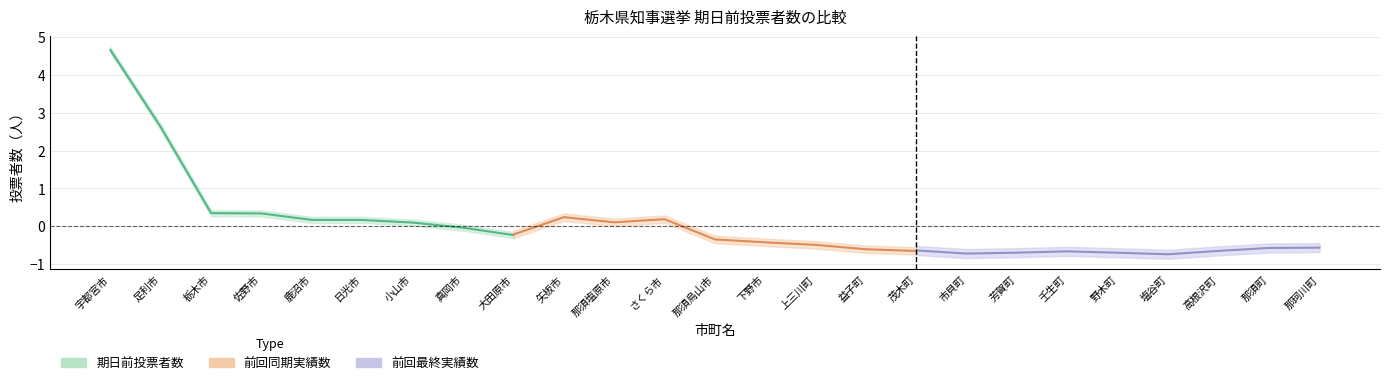

Reading right to left, transcribe all the data shown in this chart.

期日前投票者数: -0.2	-0.0	0.1	0.2	0.2	0.3	0.3	2.6	4.7
前回同期実績数: -0.7	-0.6	-0.5	-0.4	-0.3	0.2	0.1	0.2	-0.2
前回最終実績数: -0.6	-0.6	-0.7	-0.7	-0.7	-0.7	-0.7	-0.7	-0.6